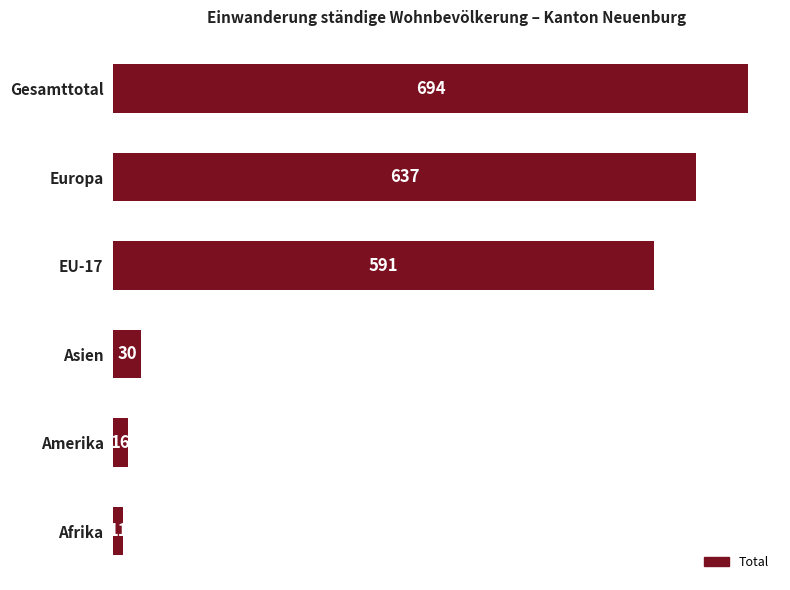

Reading top to bottom, transcribe all the data shown in this chart.

694	637	591	30	16	11